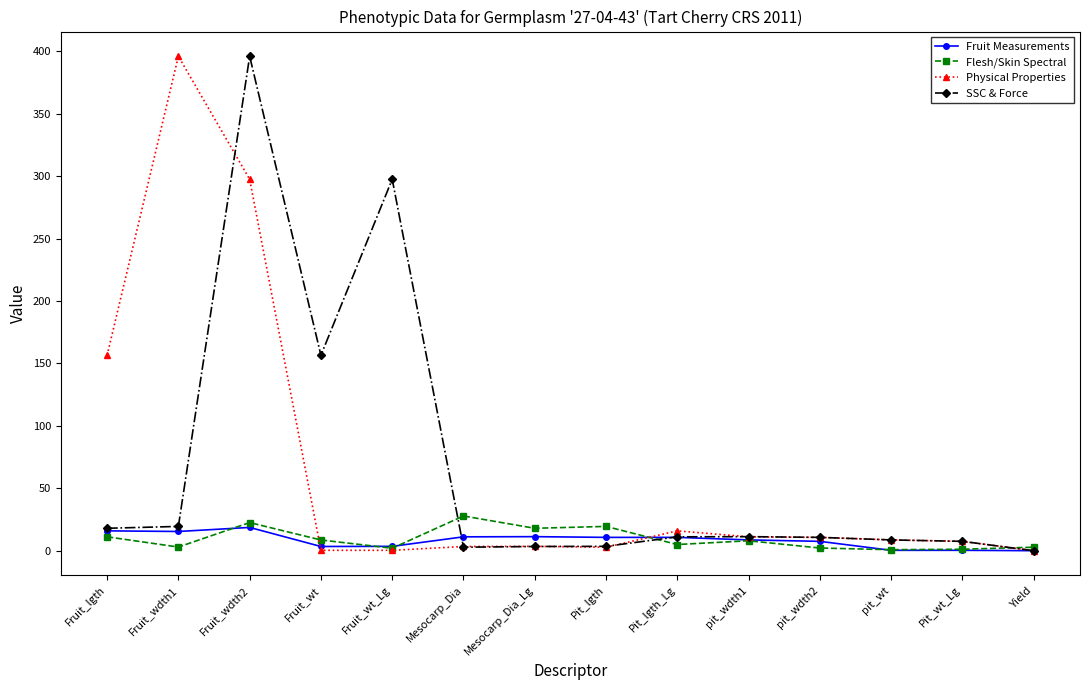

What is the average value of the Fruit Measurements series?

8.4